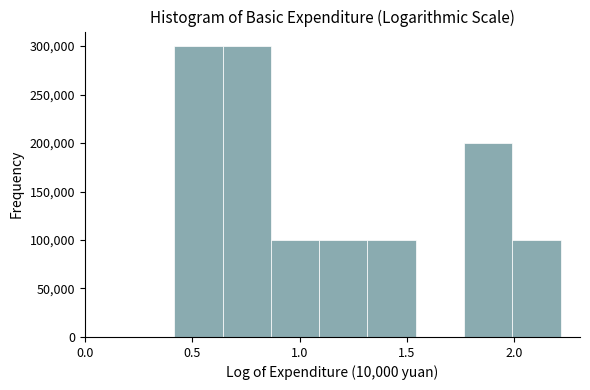

Reading left to right, list every bar in this chart as the range it spans on the x-axis followed by its height. Neither the bar edges nor the heights are printed on the chart, so give them approximately, as read against the axes.

0.40 to 0.65: 300000
0.65 to 0.85: 300000
0.85 to 1.10: 100000
1.10 to 1.30: 100000
1.30 to 1.55: 100000
1.55 to 1.75: 0
1.75 to 2.00: 200000
2.00 to 2.20: 100000